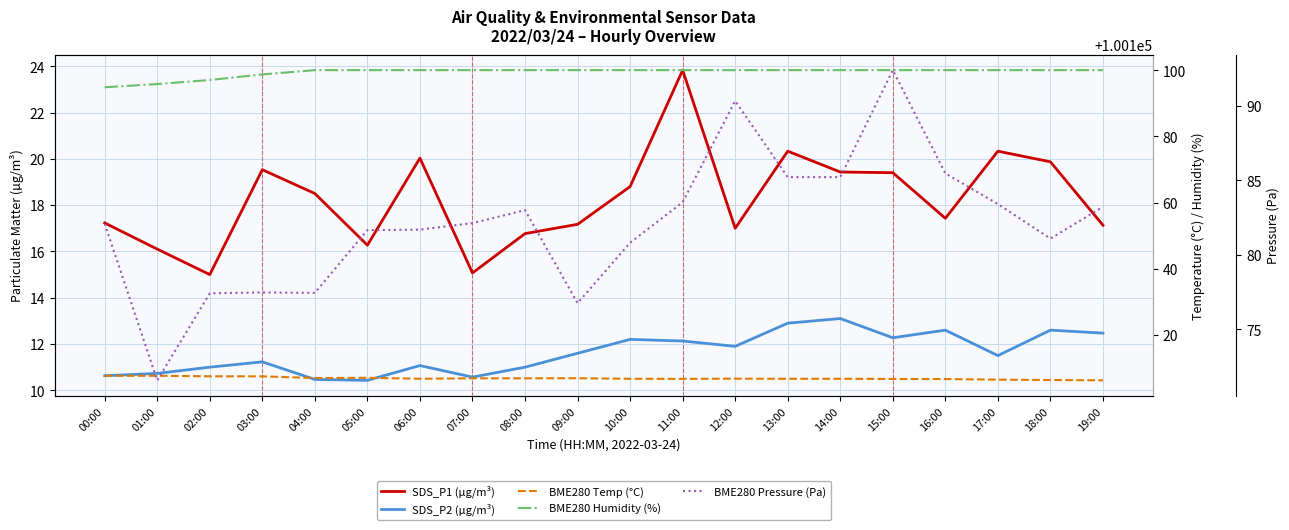

Rank the series at 05:00 from highest to lowest value.

BME280 Pressure (Pa), BME280 Humidity (%), SDS_P1 (µg/m³), SDS_P2 (µg/m³), BME280 Temp (°C)